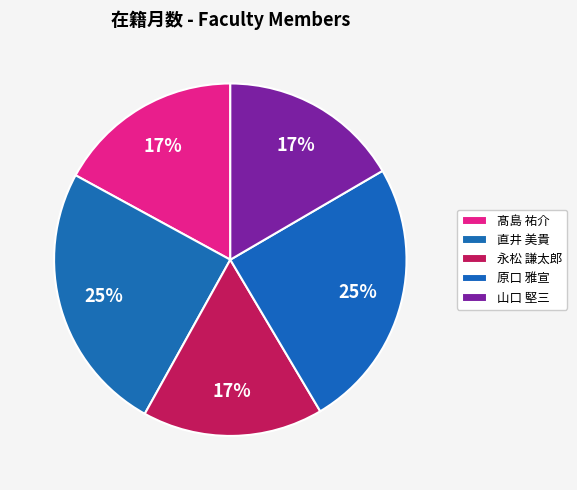

Is there a majority slice in this chart?

No